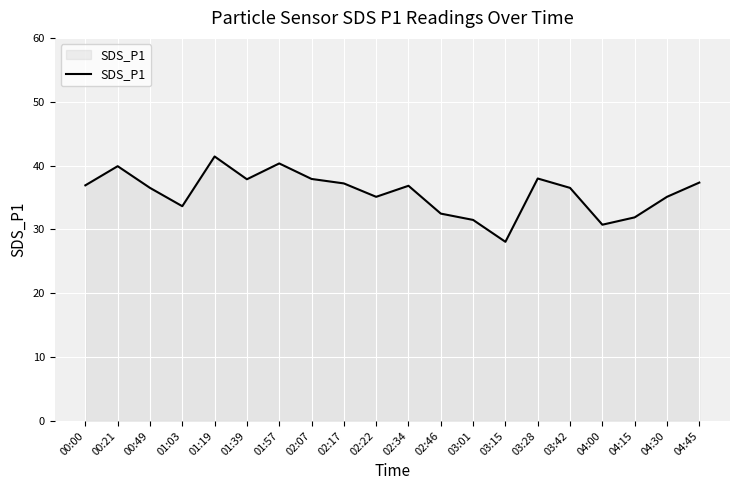

Which category has the lowest value across all series?

03:15